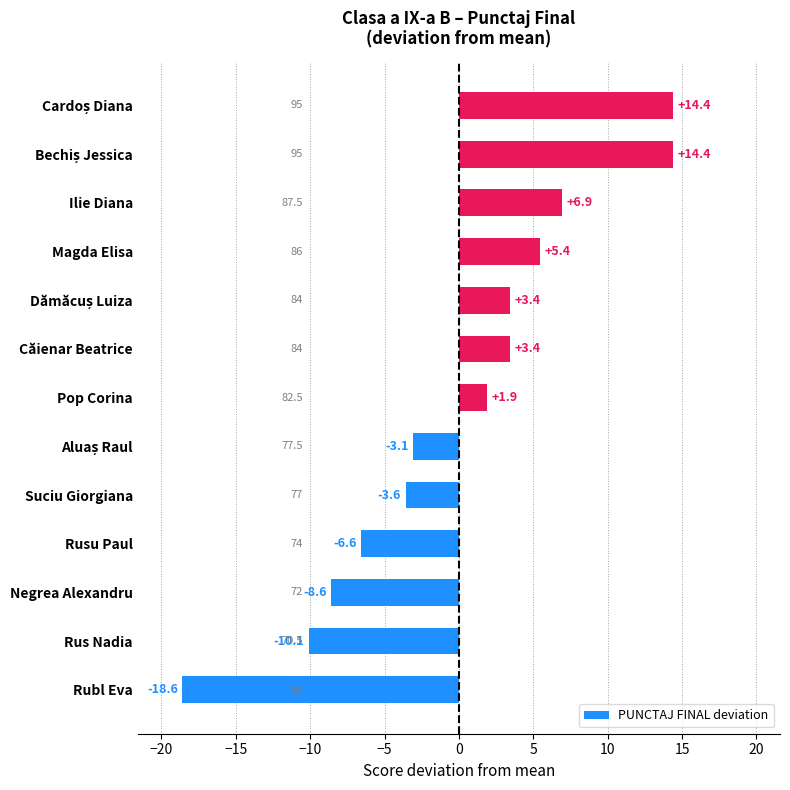

Does the chart contain stacked bars?

No